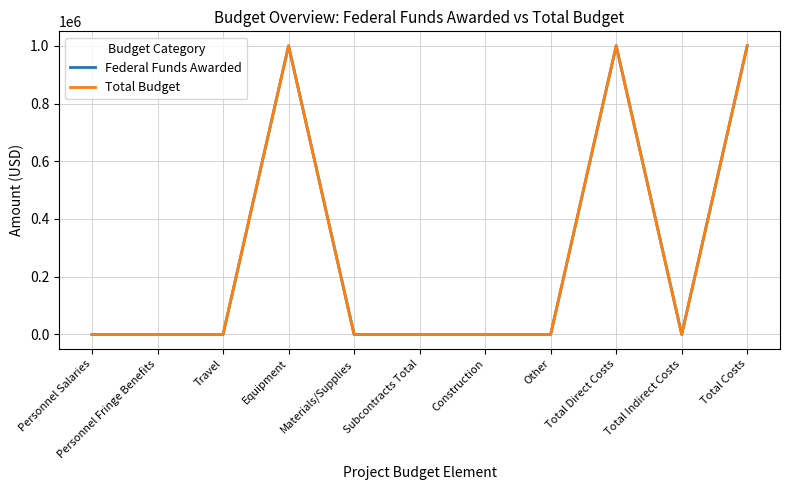

Is it true that Federal Funds Awarded equals 491717 at Total Indirect Costs?

False